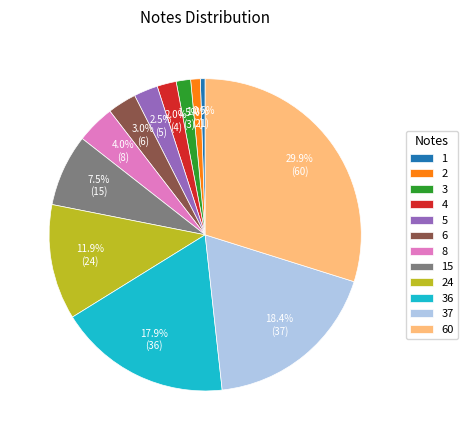

Is it true that 36 is 18% of the pie?

True